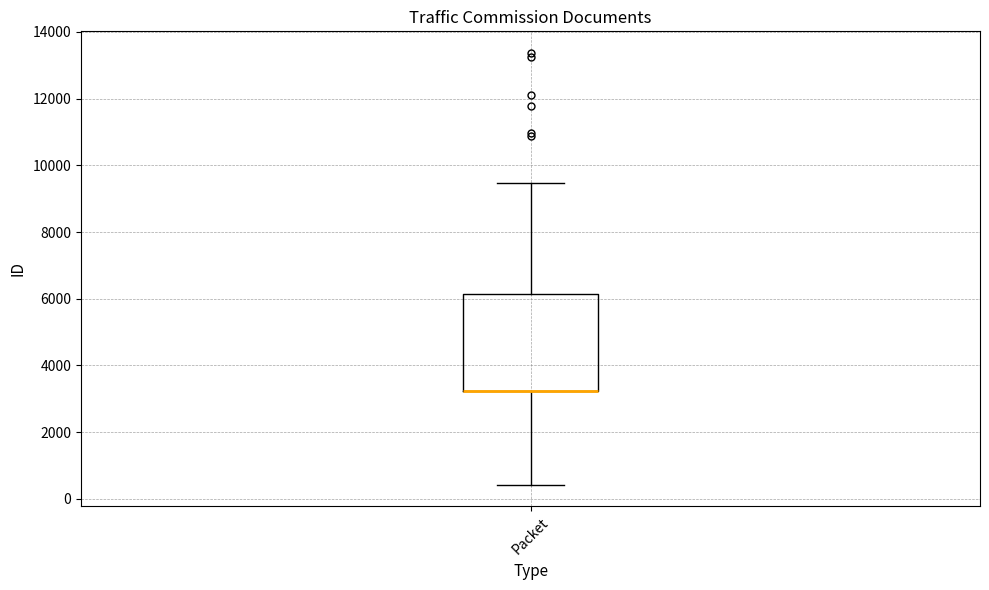

Read this box plot against the y-axis: the position of the median line, the range covered by the box, and the ends of both whiskers. The values are not printed on the chart, so give them approximately, as read against the axis.

median 3200 (drawn on the box's lower edge), box 3200 to 6200, whiskers 400 to 9400